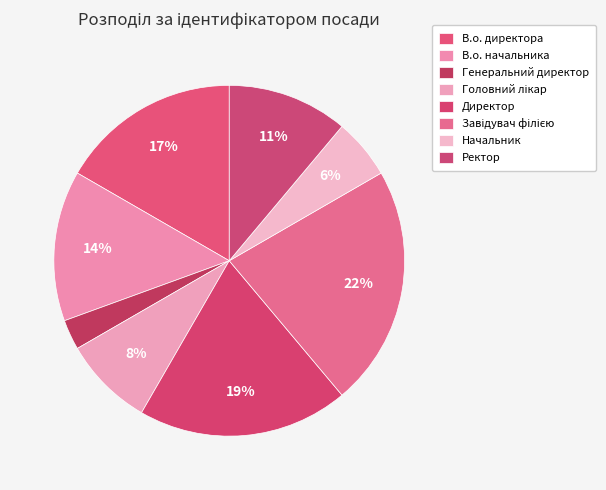

What percentage is the Ректор slice, to the nearest percent?

11%